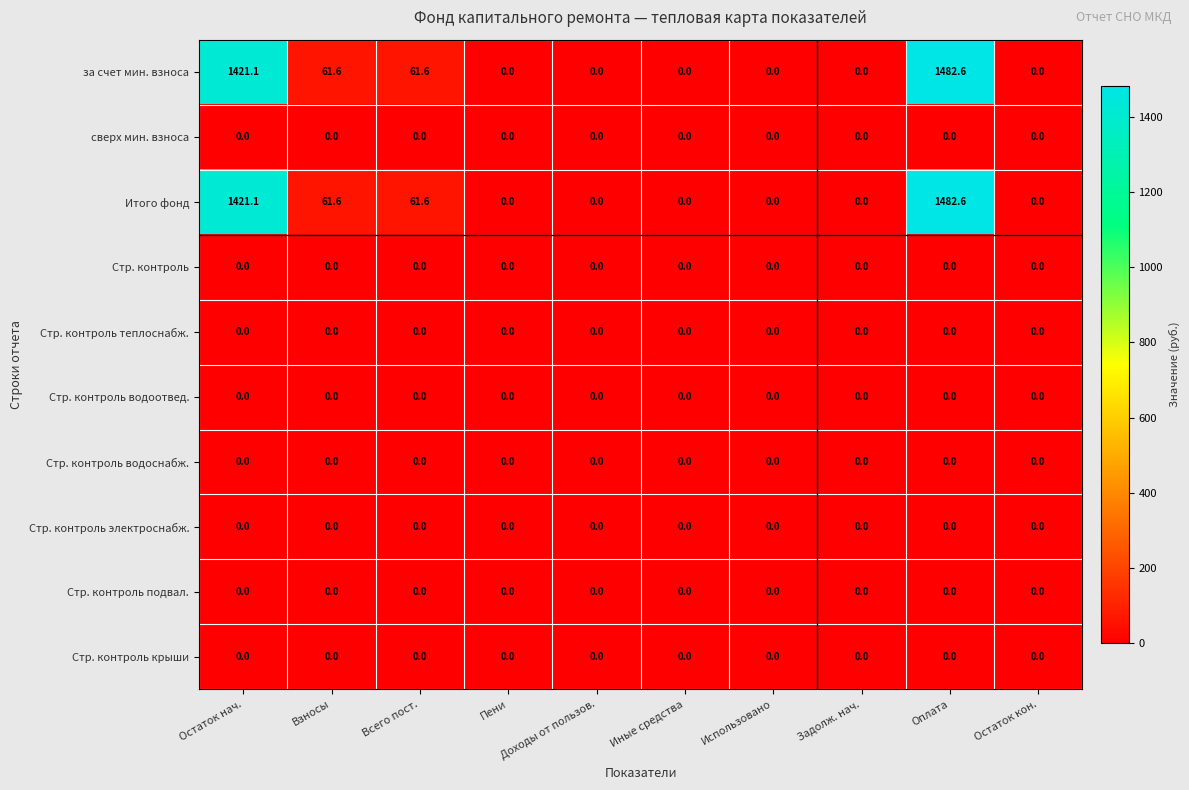

What is the total value across all series at Всего пост.?

123.2